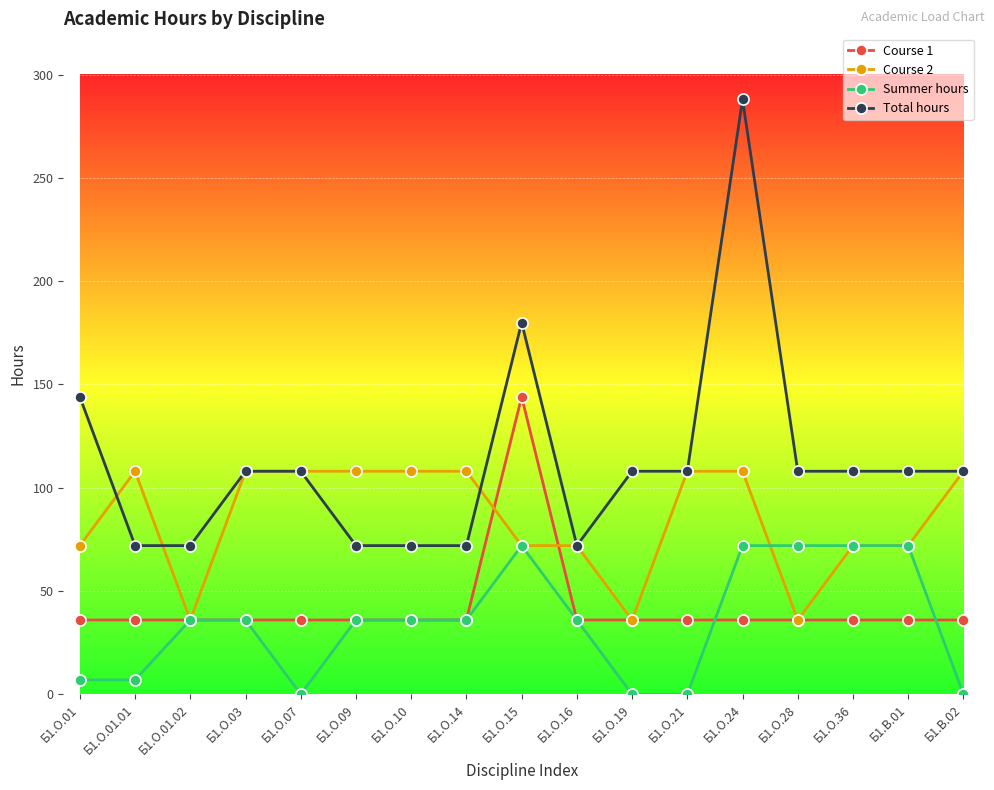

Which label corresponds to the largest value in the chart?

Б1.О.24